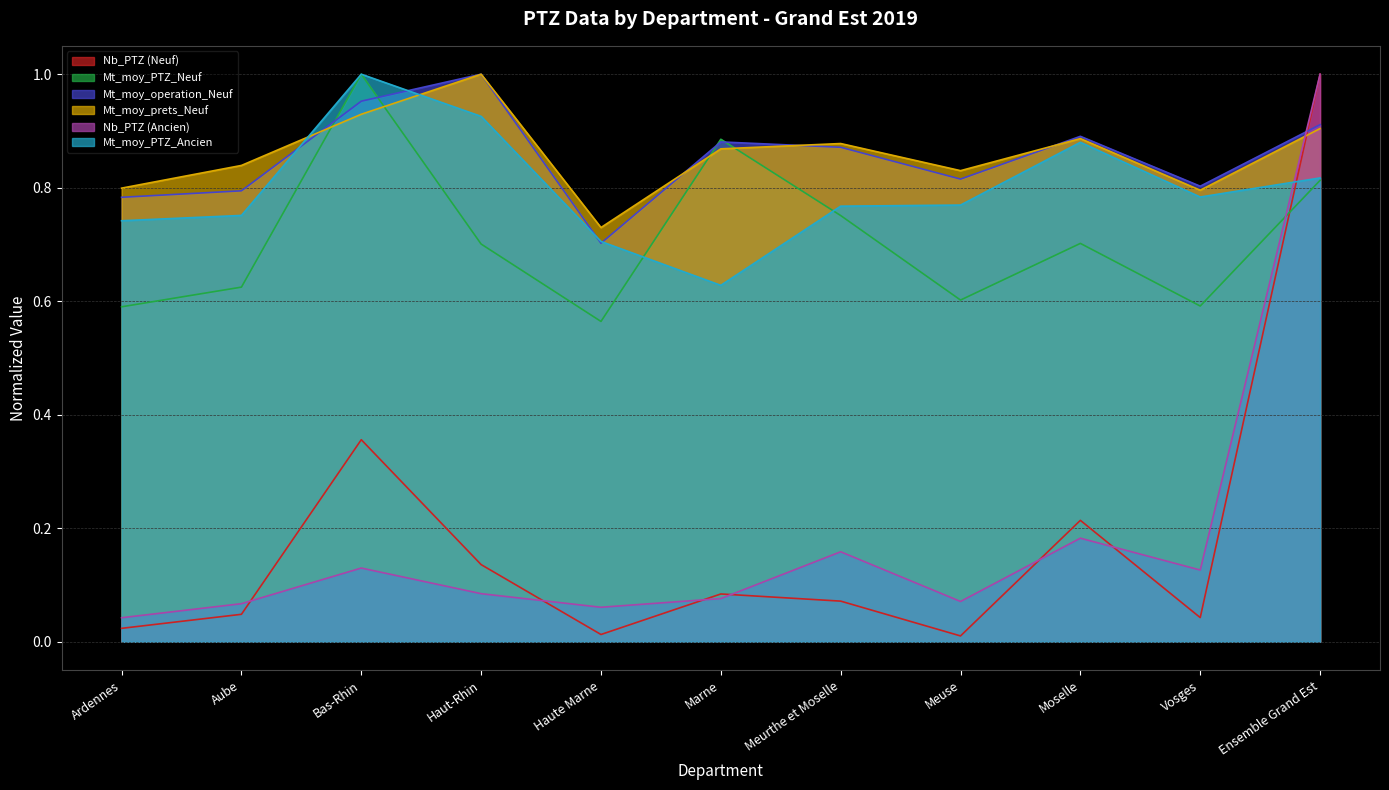

How many times do Mt_moy_PTZ_Ancien and Nb_PTZ (Ancien) cross each other?

1